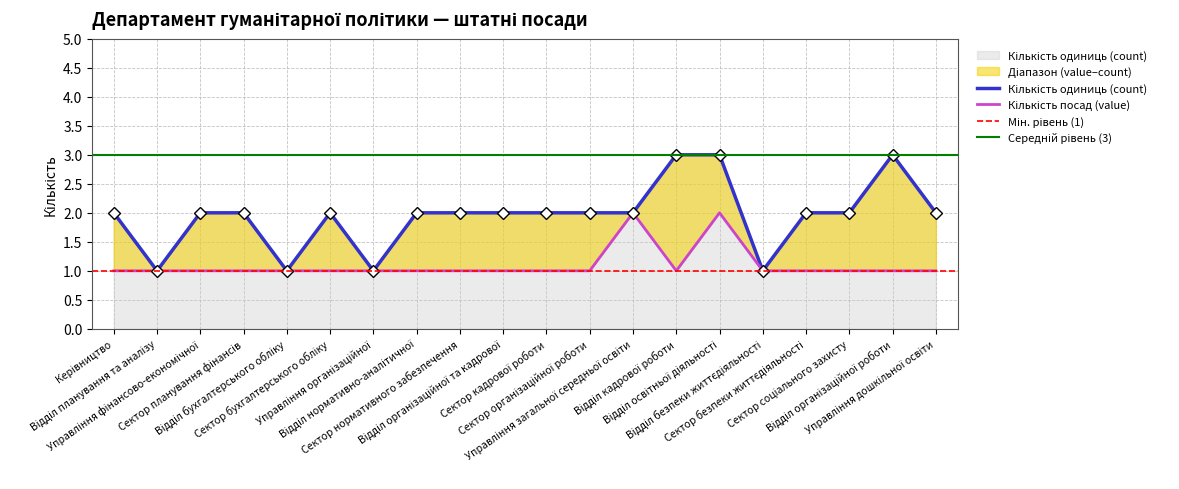

At which category does Кількість посад (value) reach its first local peak?

Управління загальної середньої освіти